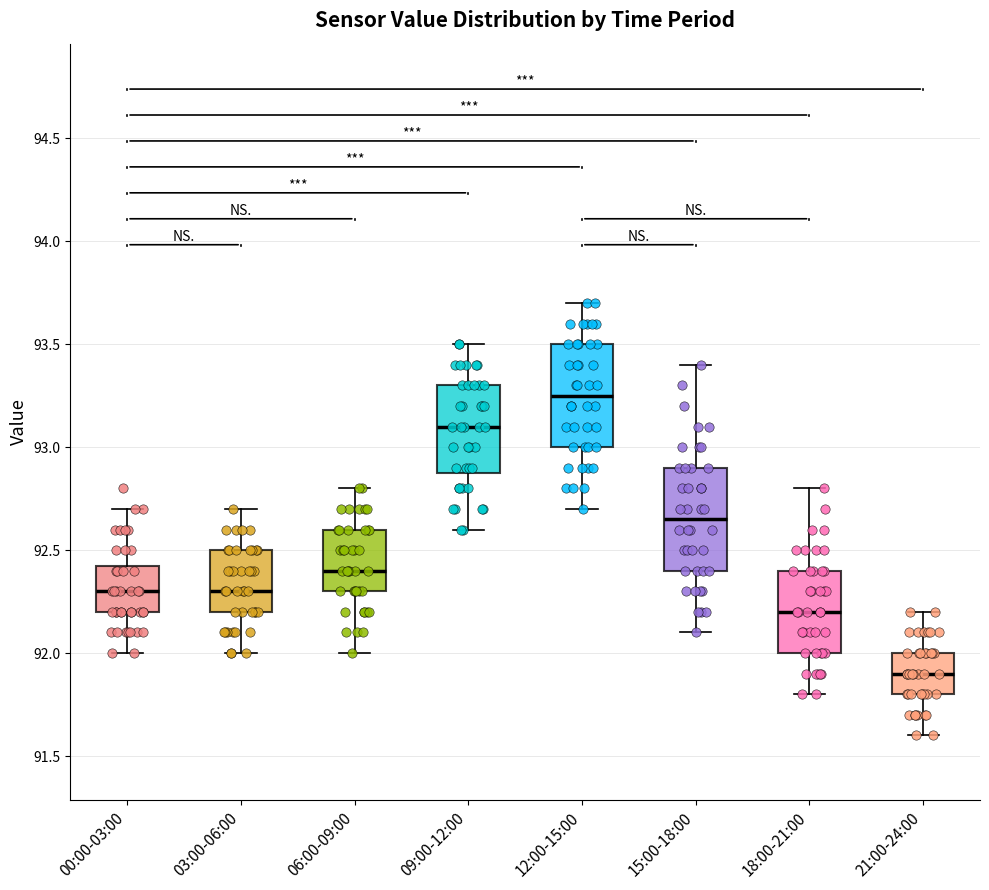

Which box's median line is the highest?

12:00-15:00